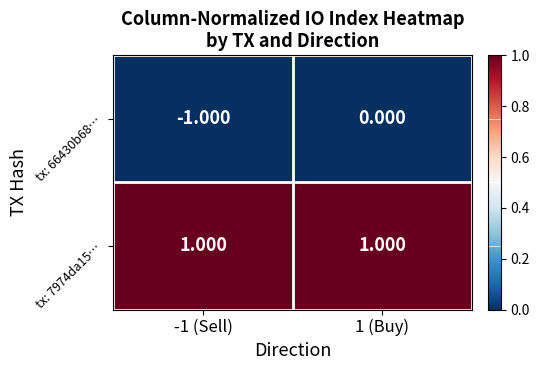

Is the value of tx: 7974da15… at -1 (Sell) greater than the value of tx: 66430b68… at -1 (Sell)?

Yes